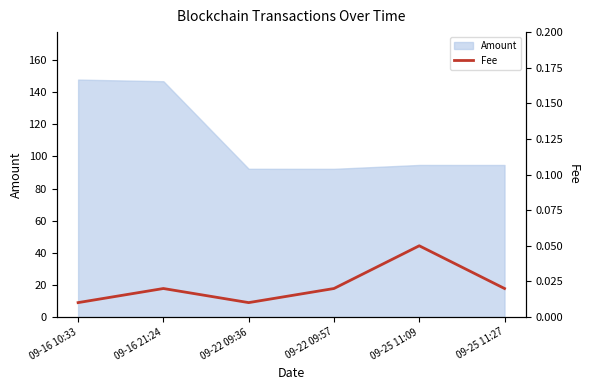

What is the minimum value for Amount?

92.3